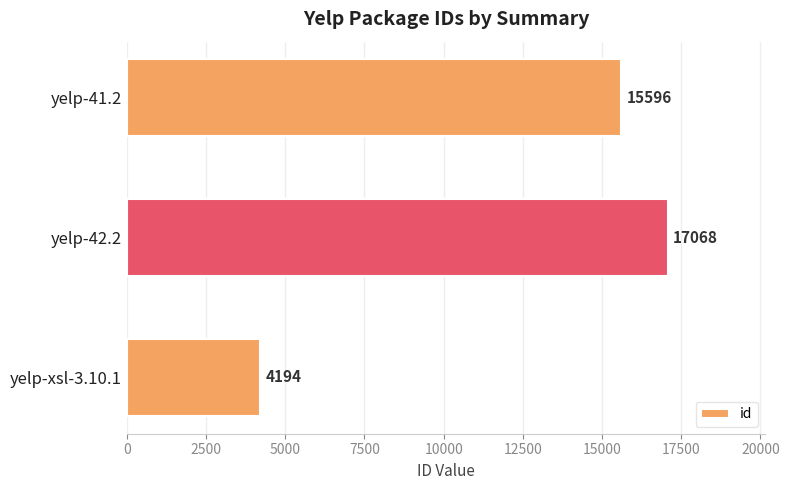

Reading top to bottom, transcribe all the data shown in this chart.

yelp-41.2=15596	yelp-42.2=17068	yelp-xsl-3.10.1=4194